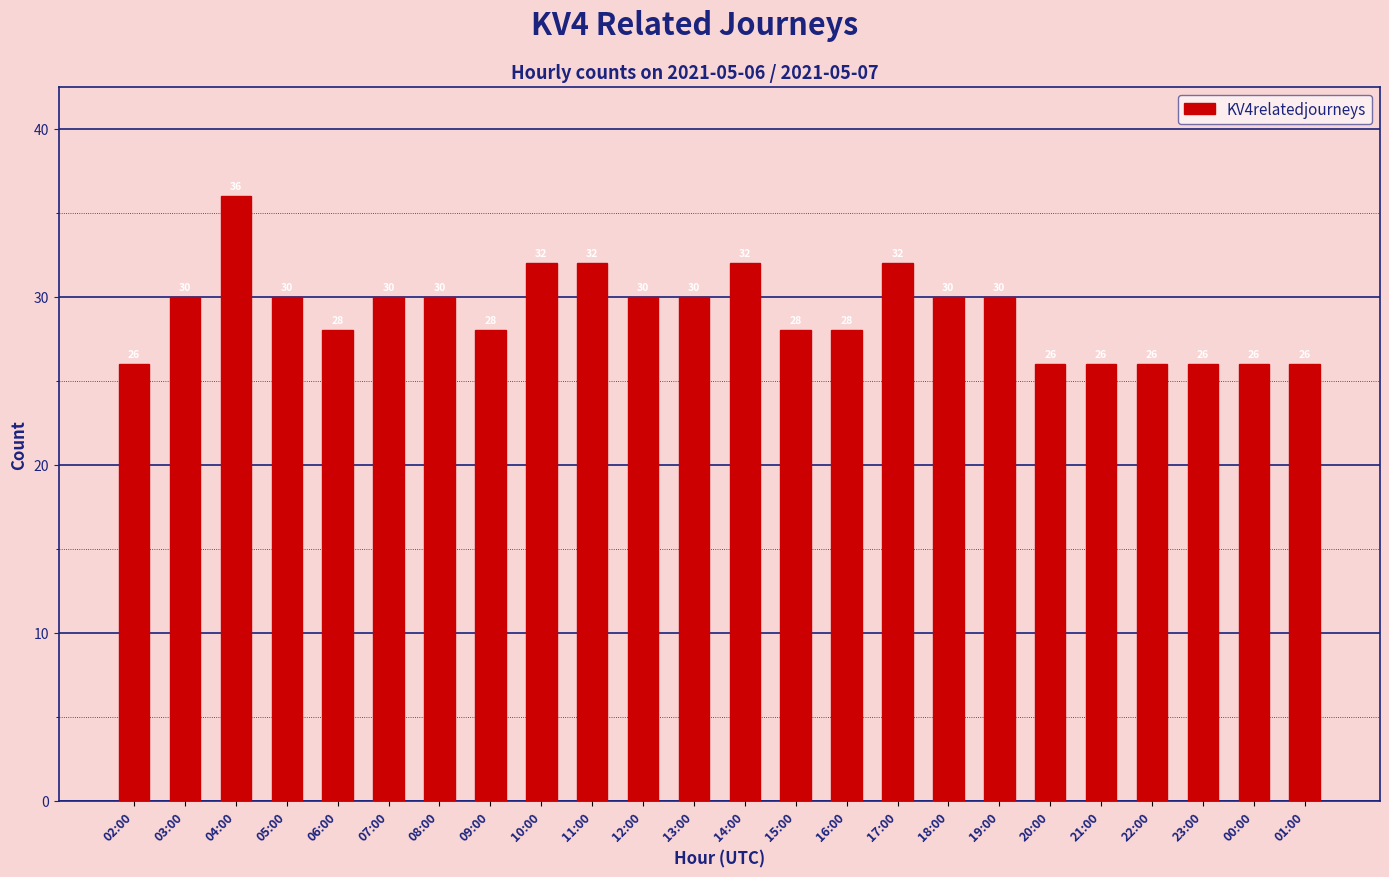

What is the difference between the maximum and minimum values?

10